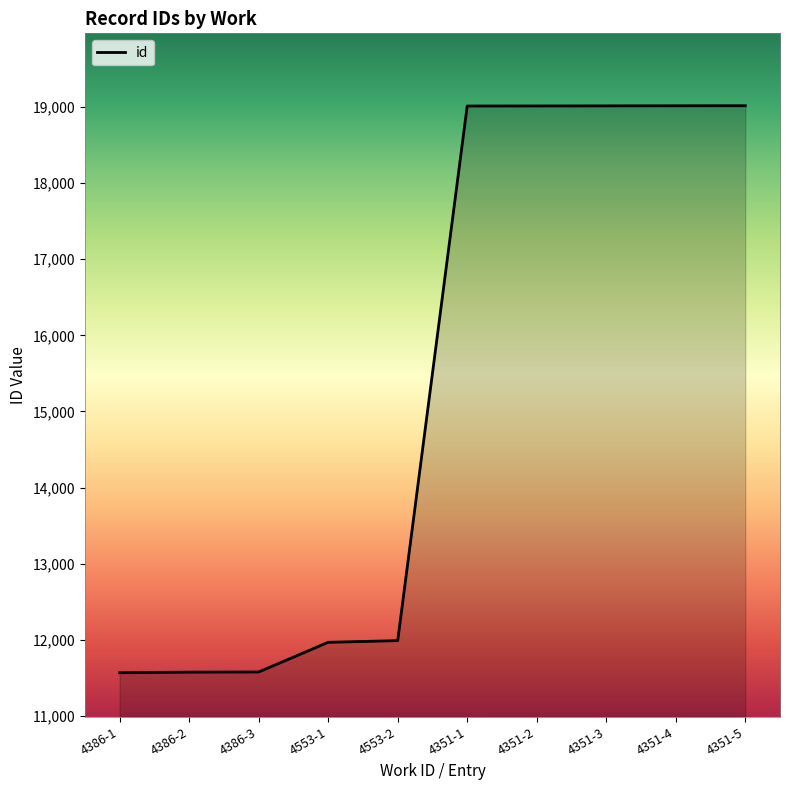

The chart shows a value of 31535 at 4351-4. True or false?

False